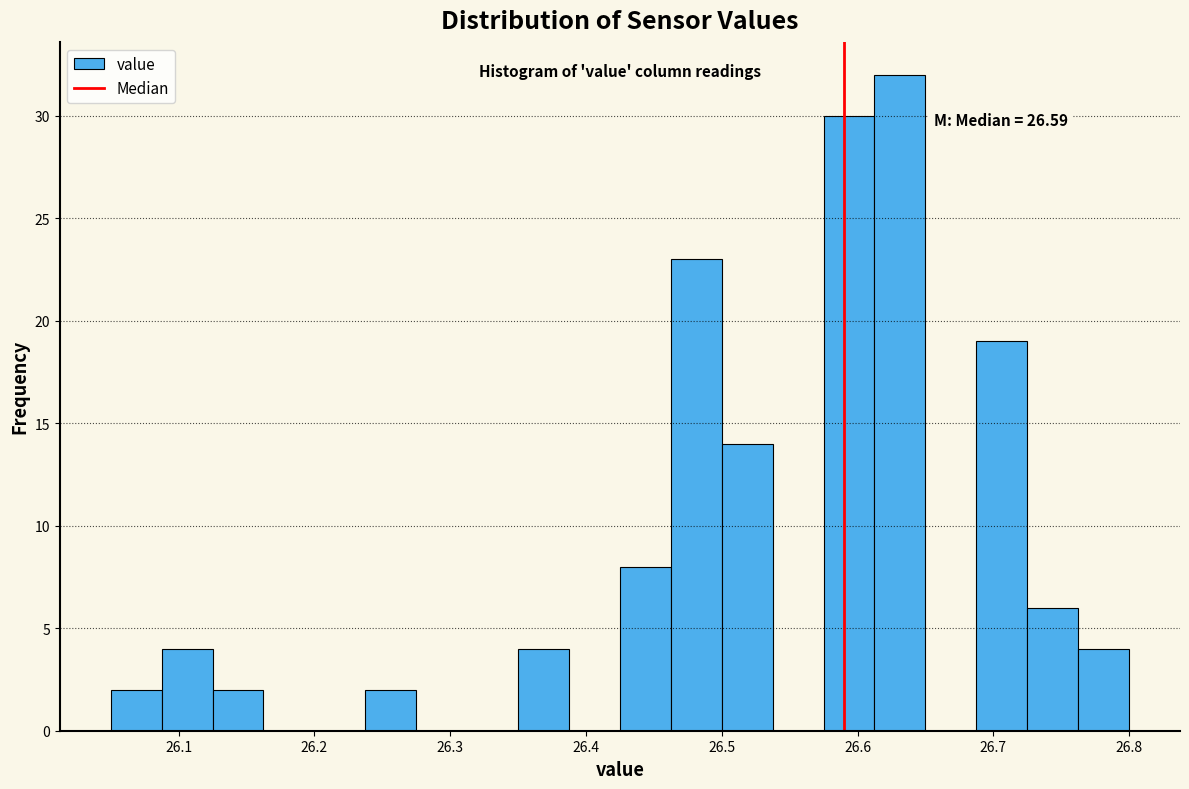

Around what value on the x-axis is the tallest bar? Give the approximate position of its centre, as read against the axis.

26.63